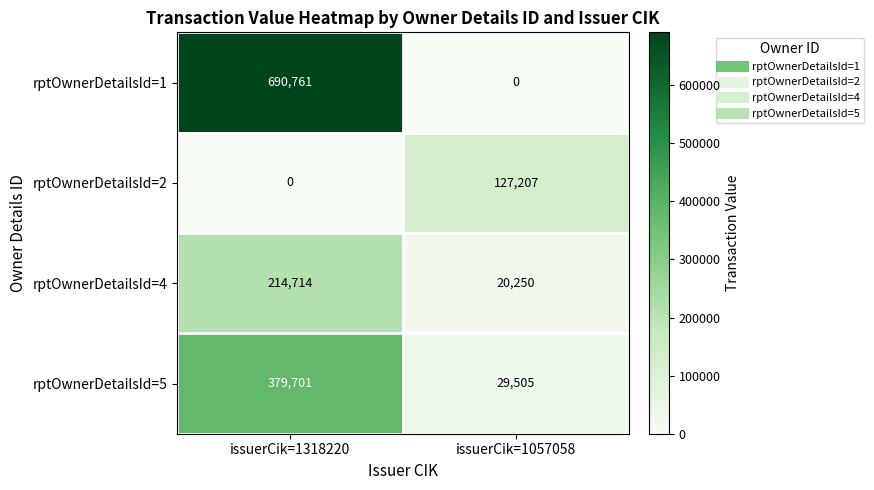

At which label is rptOwnerDetailsId=2 closest to 63603?

issuerCik=1318220